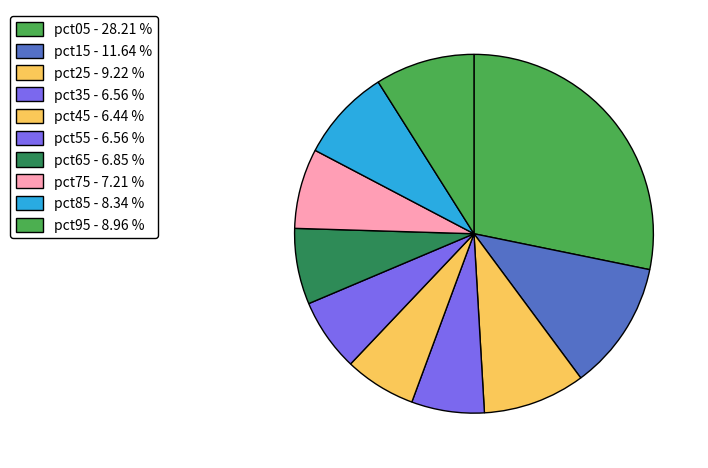

Is pct75 the majority of the pie?

No